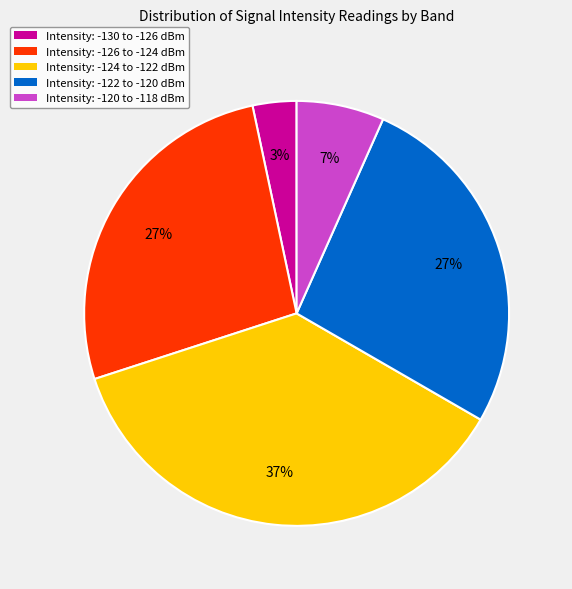

How many segments does this pie chart have?

5